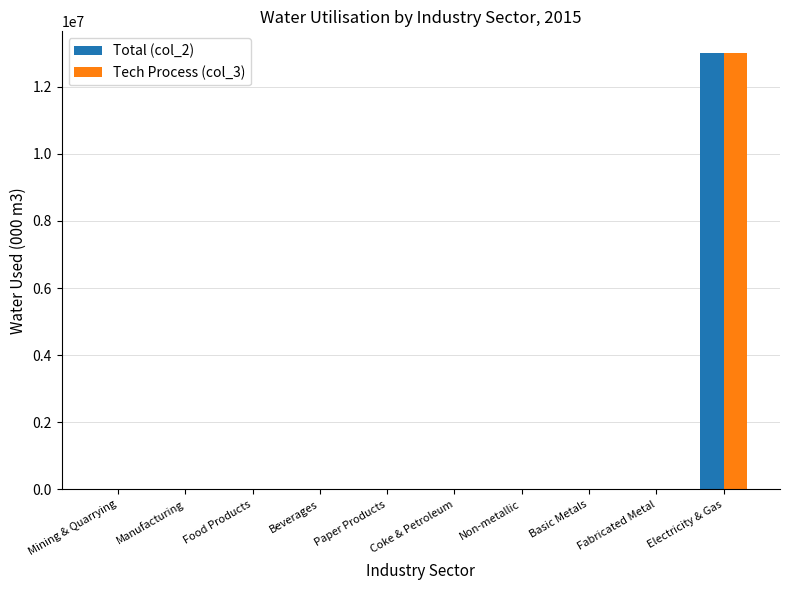

How many groups of bars are there?

10